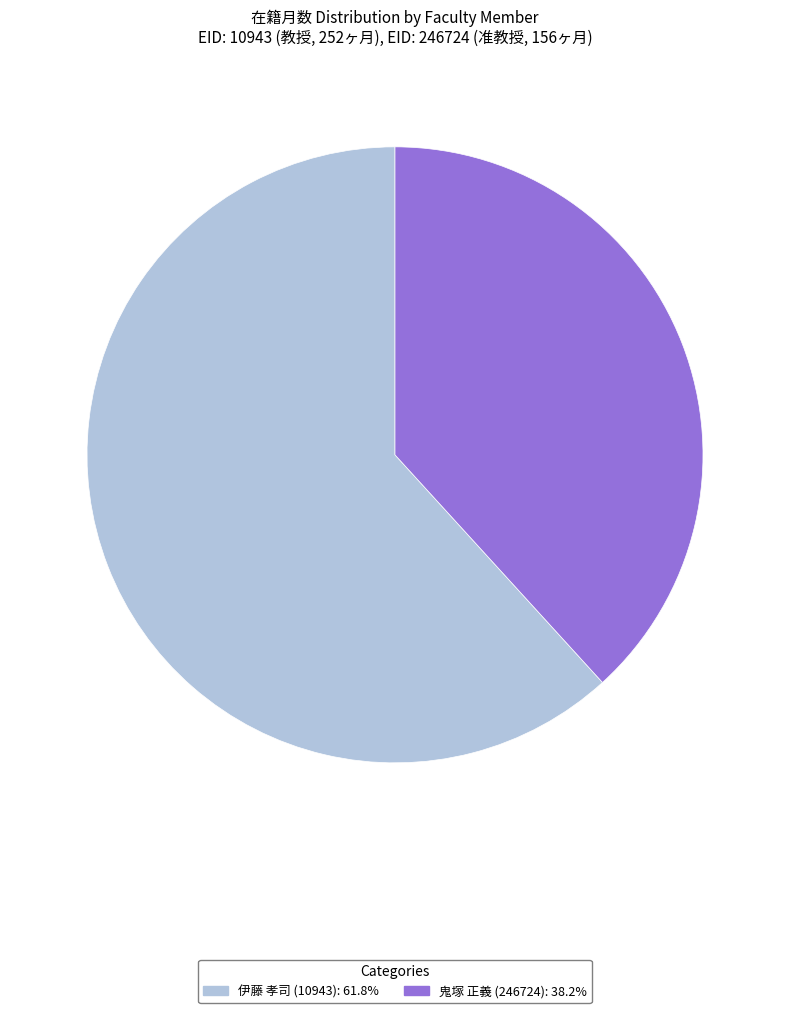

Which has a higher value, 伊藤 孝司 (10943) or 鬼塚 正義 (246724)?

伊藤 孝司 (10943)